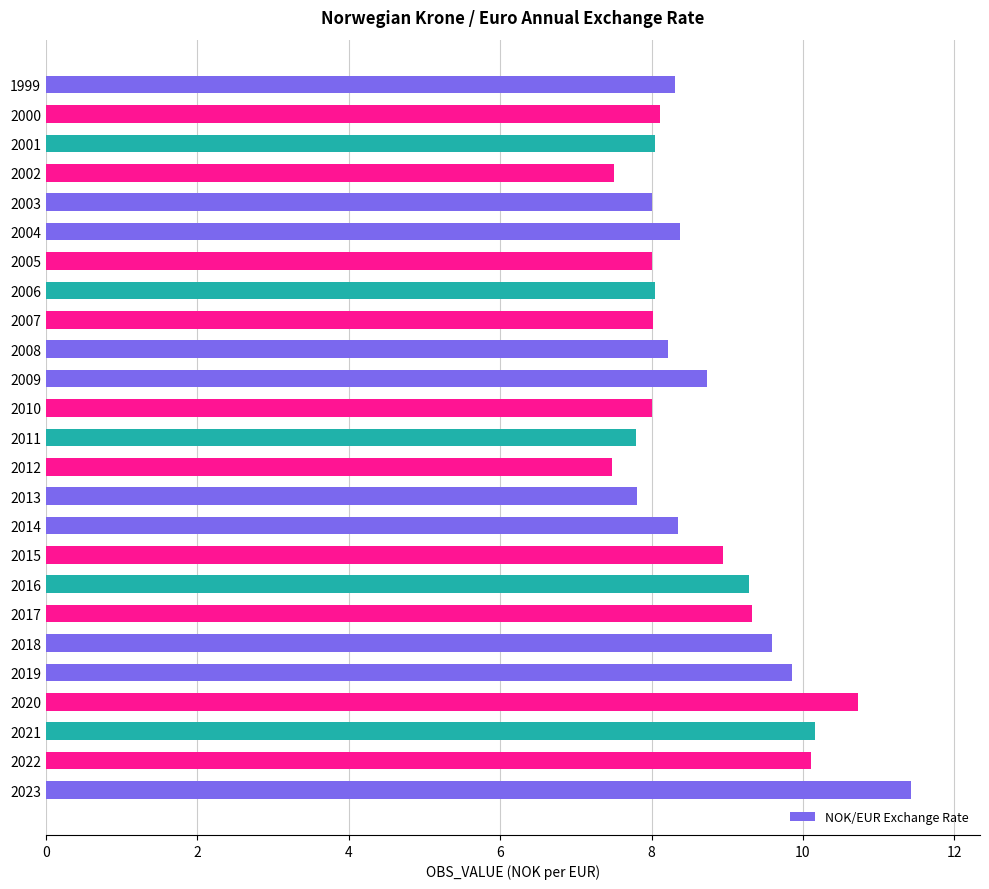

What is the minimum value shown in the chart?

7.5